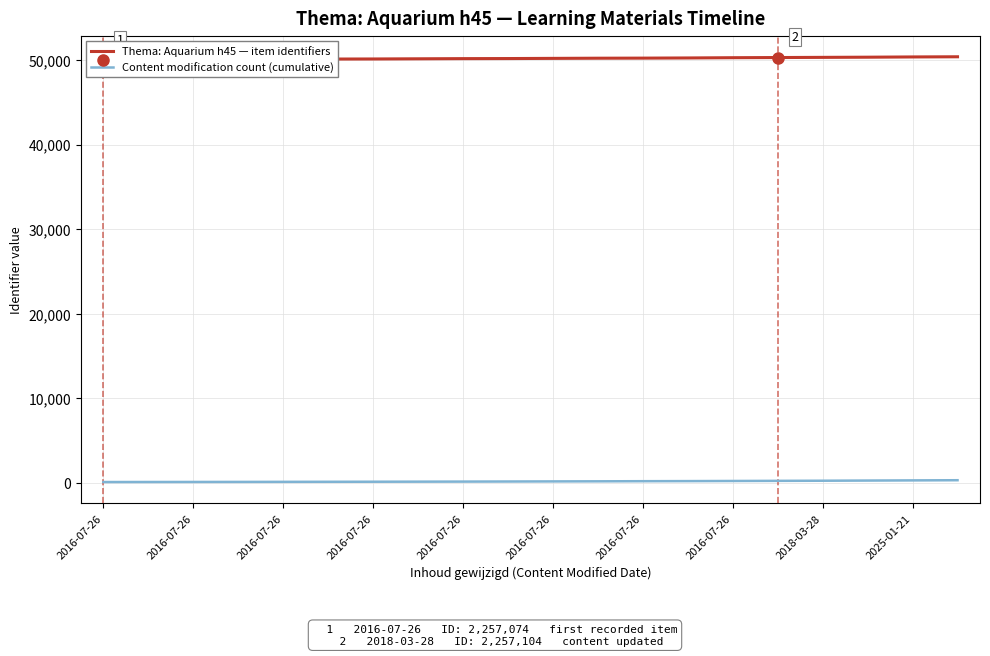

True or false: Thema: Aquarium h45 — item identifiers and Content modification count (cumulative) intersect in this chart.

False